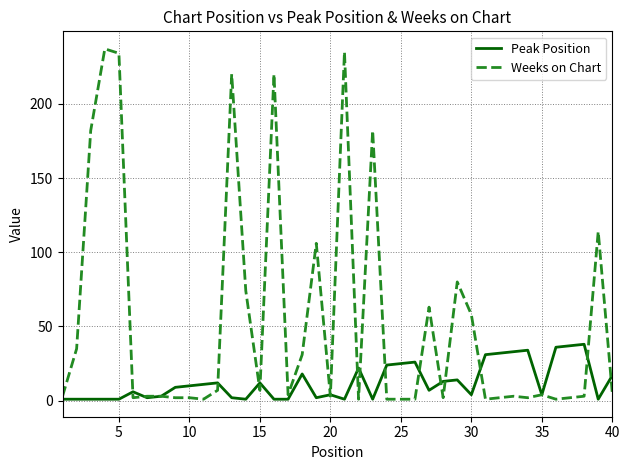

Which series has the widest spread of values?

Weeks on Chart